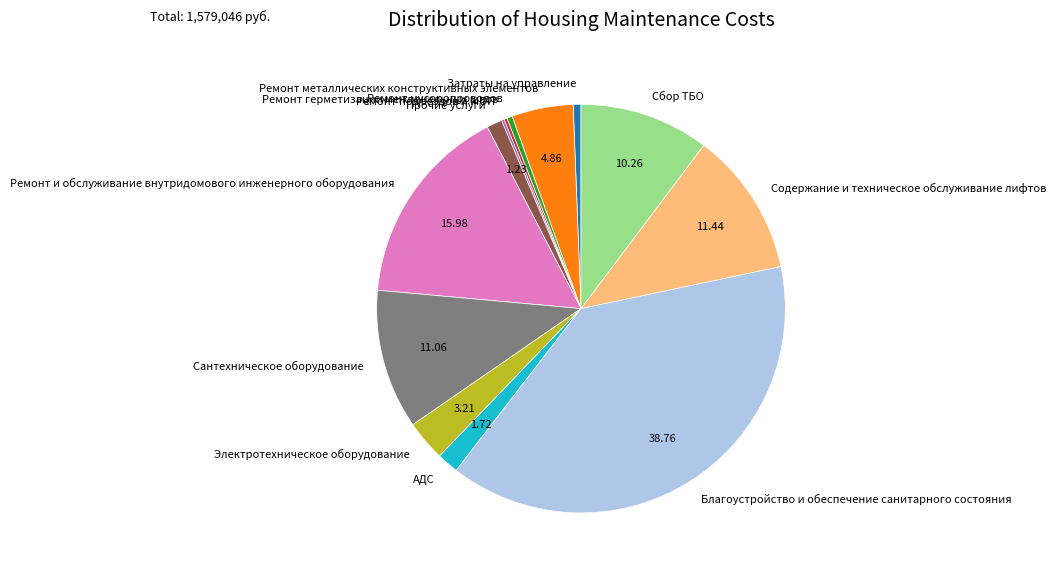

Between Ремонт металлических конструктивных элементов and Сантехническое оборудование, which is larger?

Сантехническое оборудование